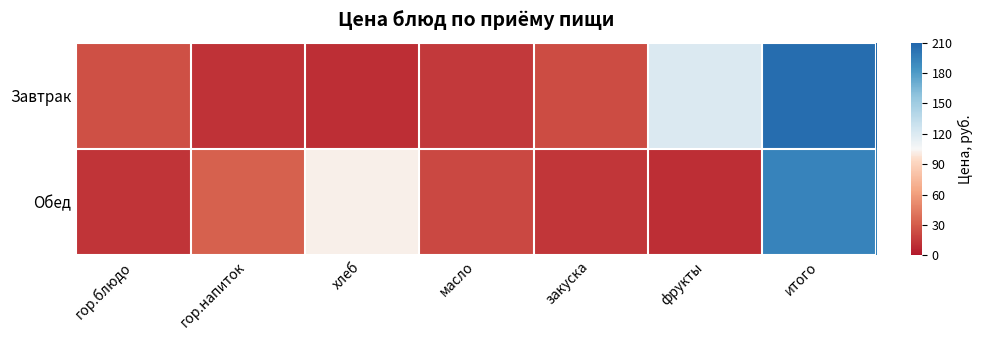

Between фрукты and гор.напиток, which is larger?

фрукты